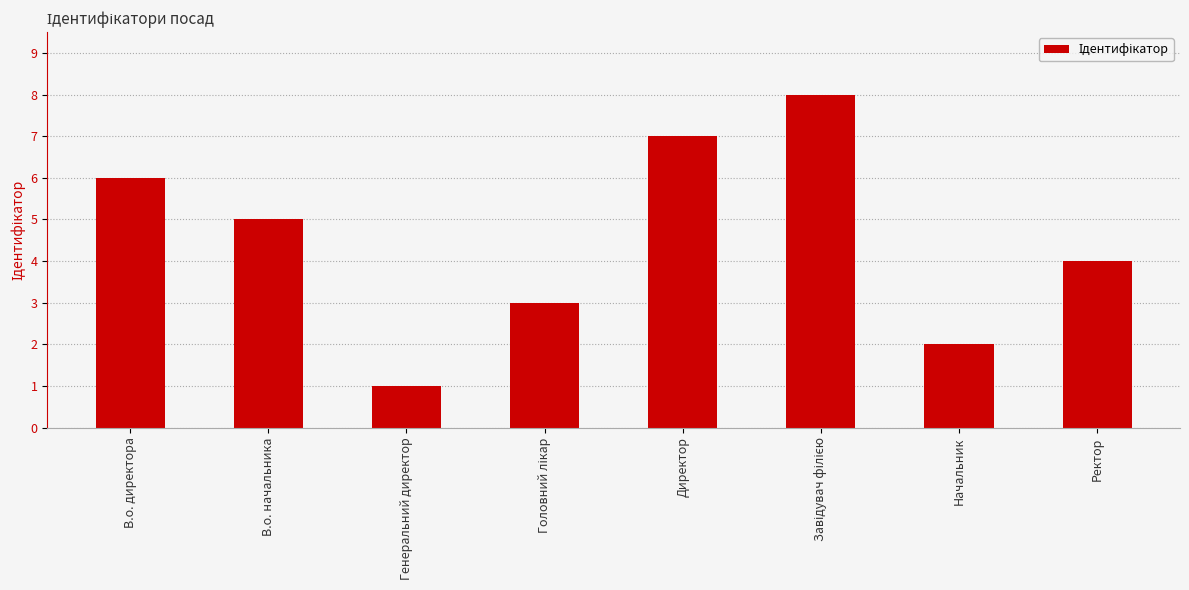

What is the smallest value displayed?

1